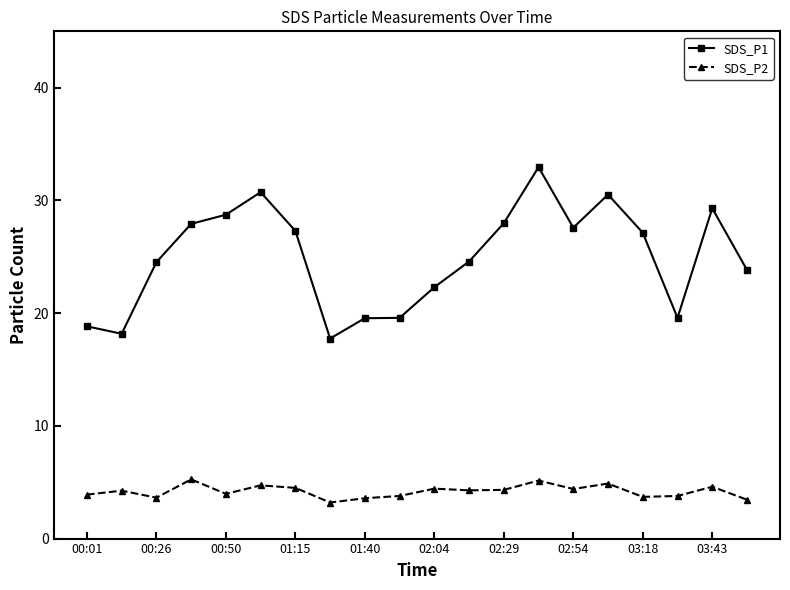

What is the value of the SDS_P1 point at the 16th from the left?

30.5